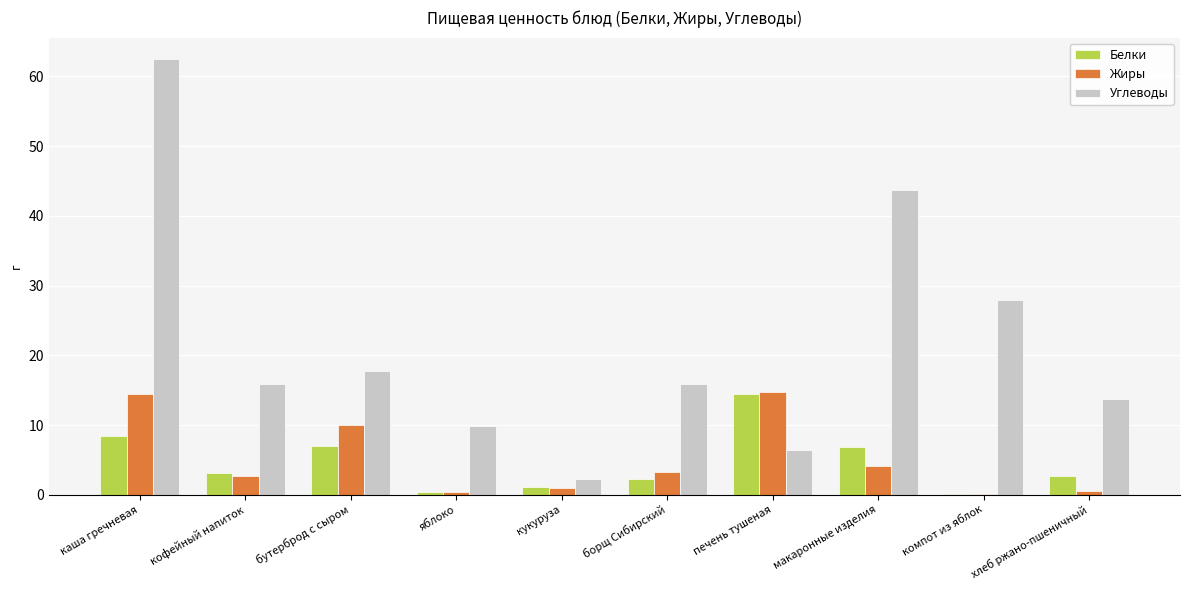

What is the sum of all Белки values?

46.3